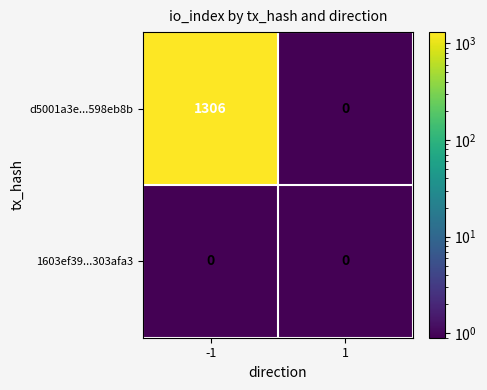

What is the highest value of the d5001a3e...598eb8b series?

1306